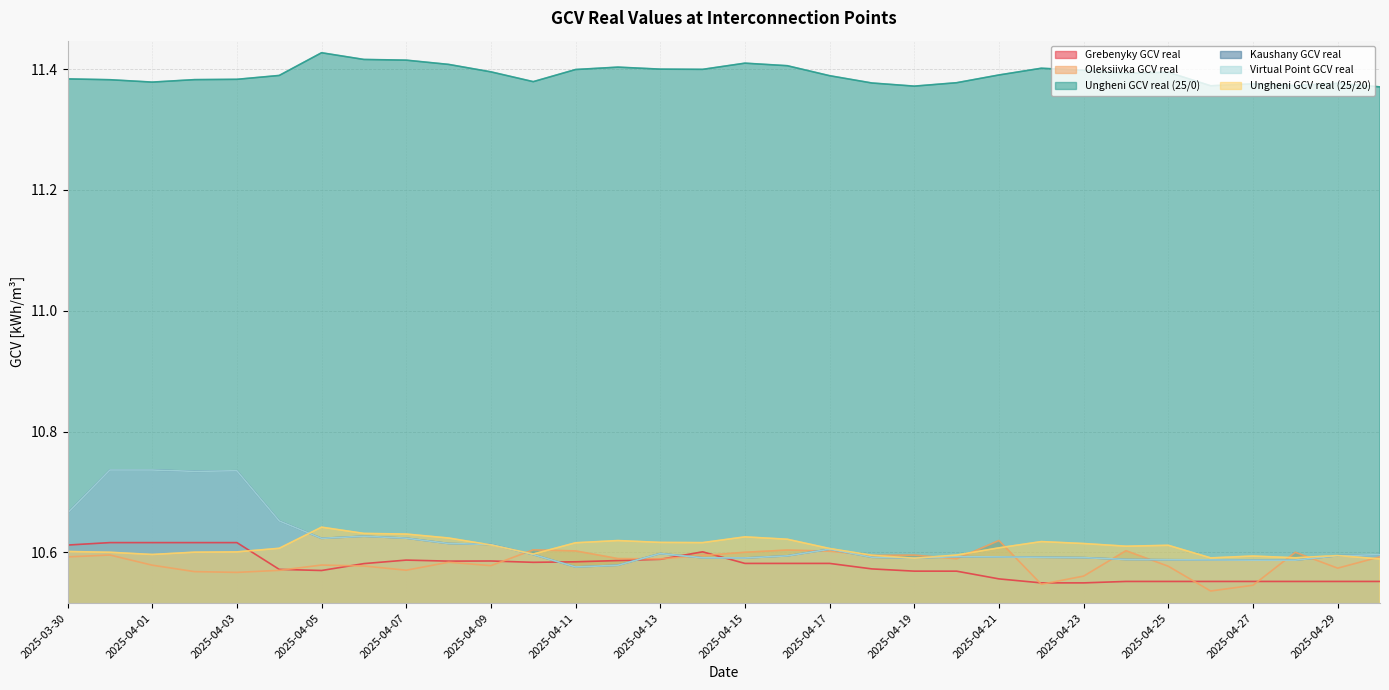

Which label corresponds to the smallest value in the chart?

2025-04-26